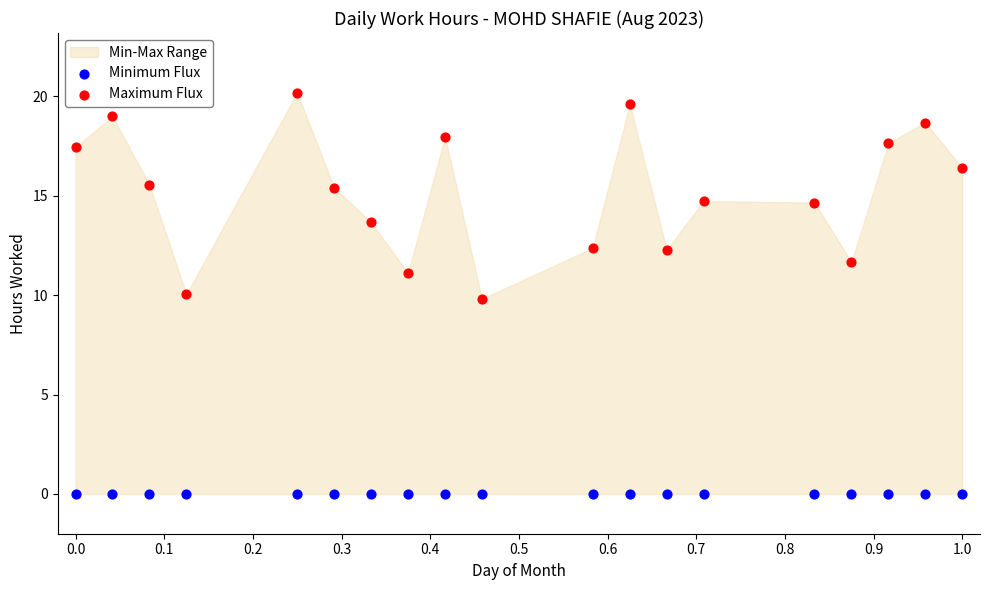

In the Maximum Flux series, what Y value is closest to 14?

13.7